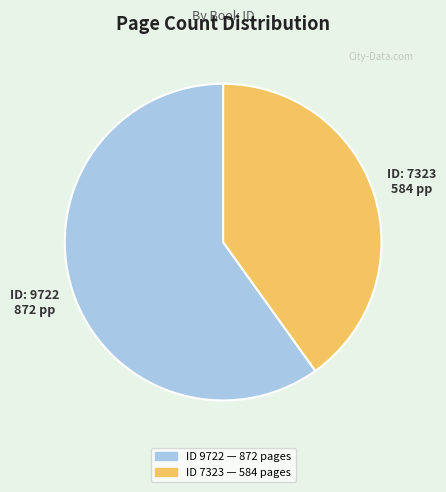

Is there any slice that represents more than half of the pie?

Yes